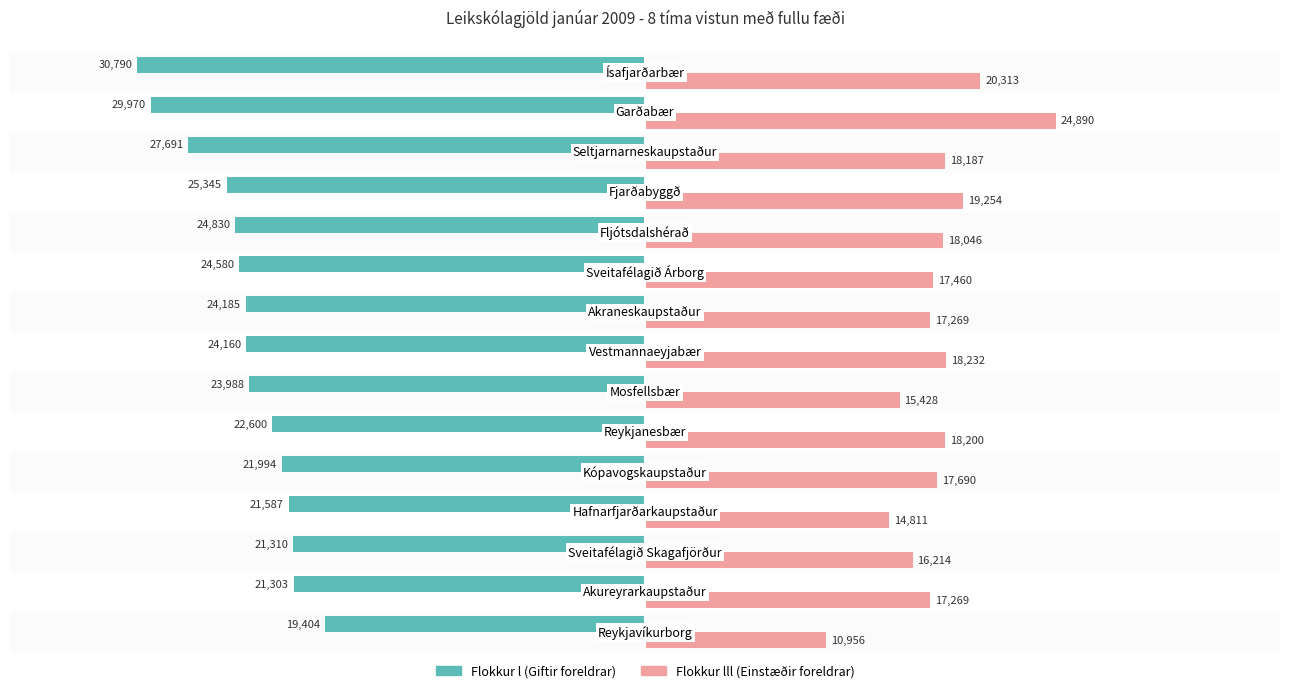

What is the smallest value displayed?

-30790.0